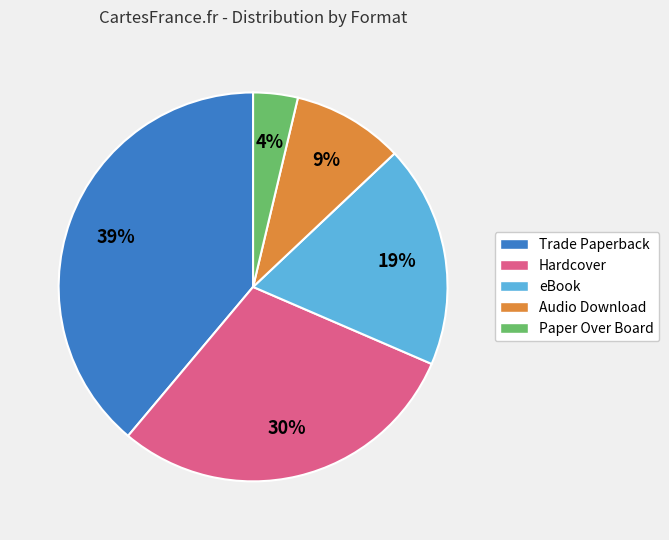

Which slice is the largest?

Trade Paperback